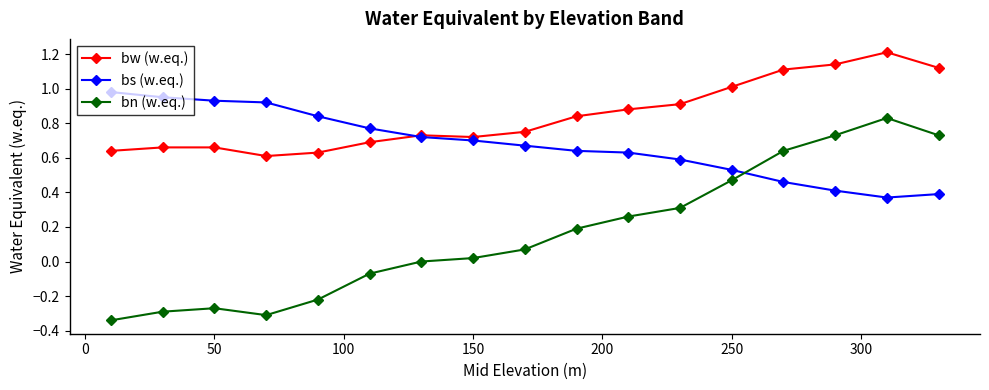

Which series has the largest total across all categories?

bw (w.eq.)